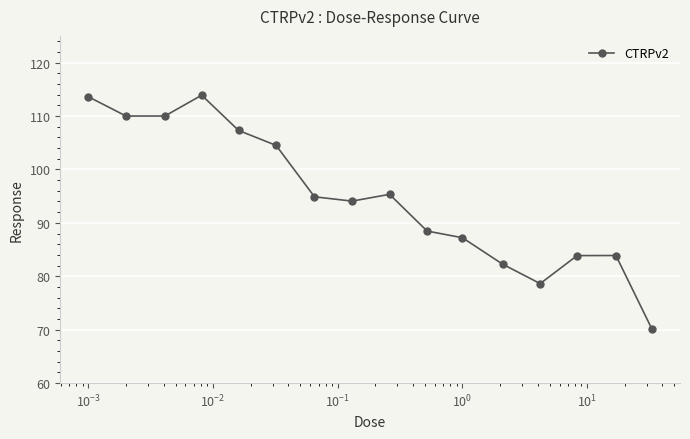

How many data points does each series have?

16